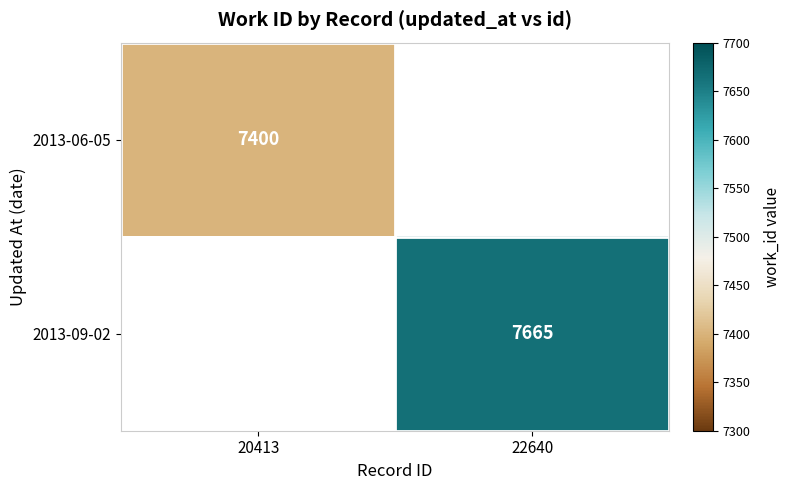

The value of 2013-09-02 at 22640 is 11118. True or false?

False